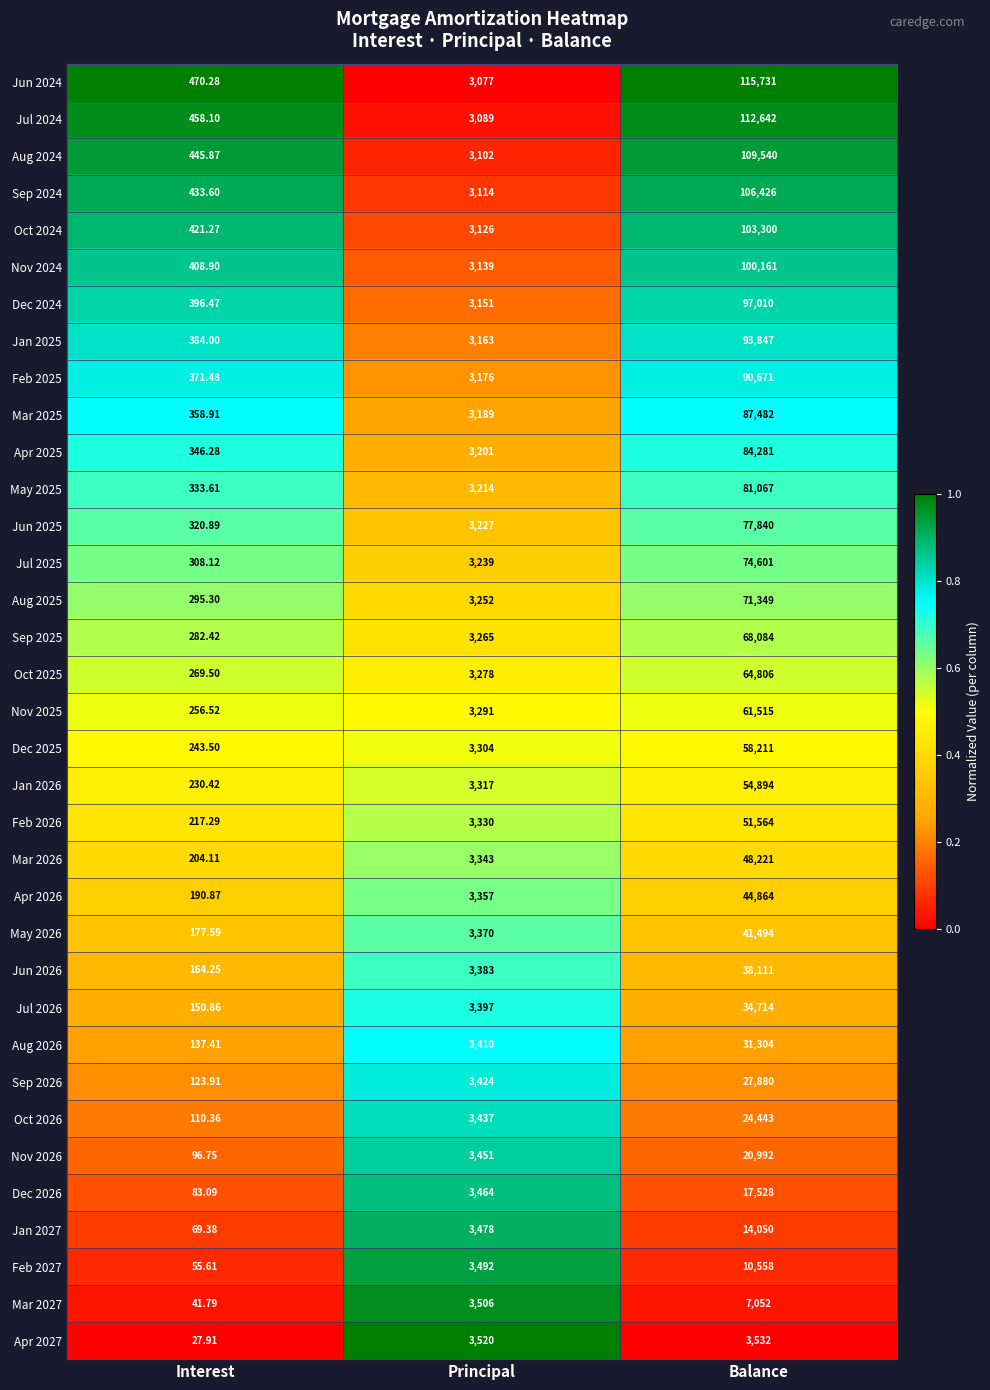

At which category is the sum across all series the highest?

Balance